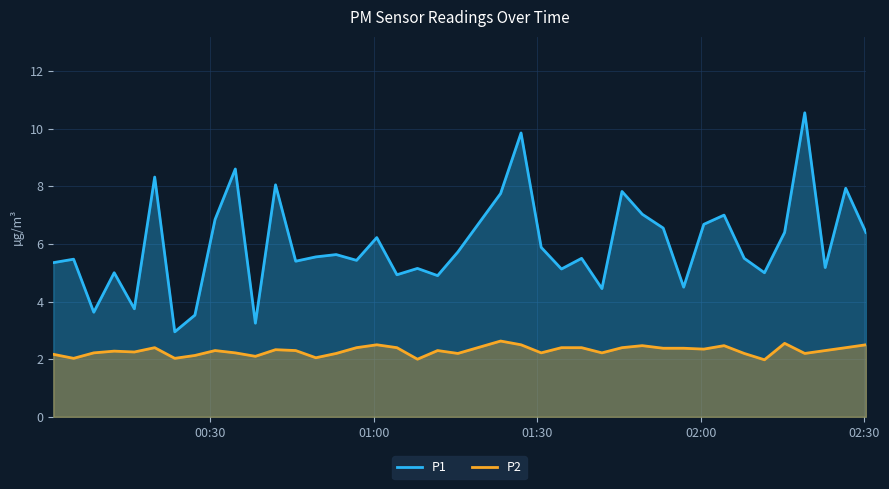

What is the greatest value displayed?

10.6